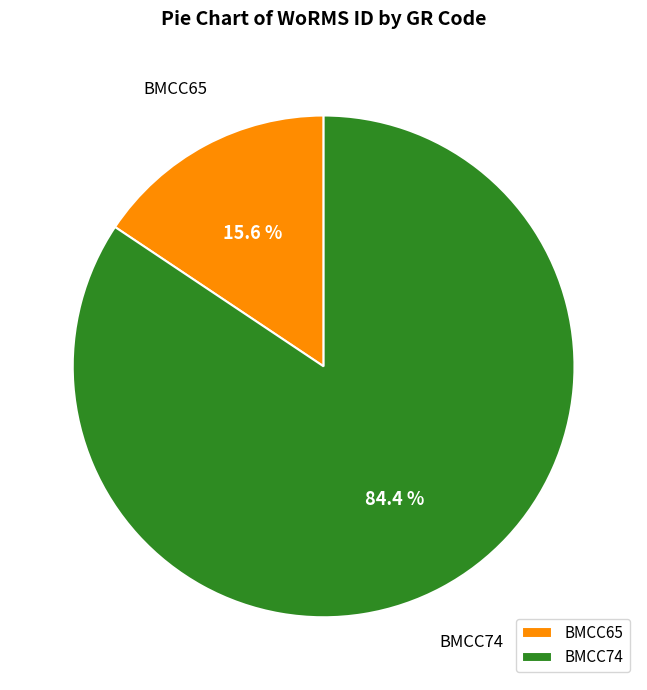

The BMCC74 slice represents 74% of the pie. True or false?

False